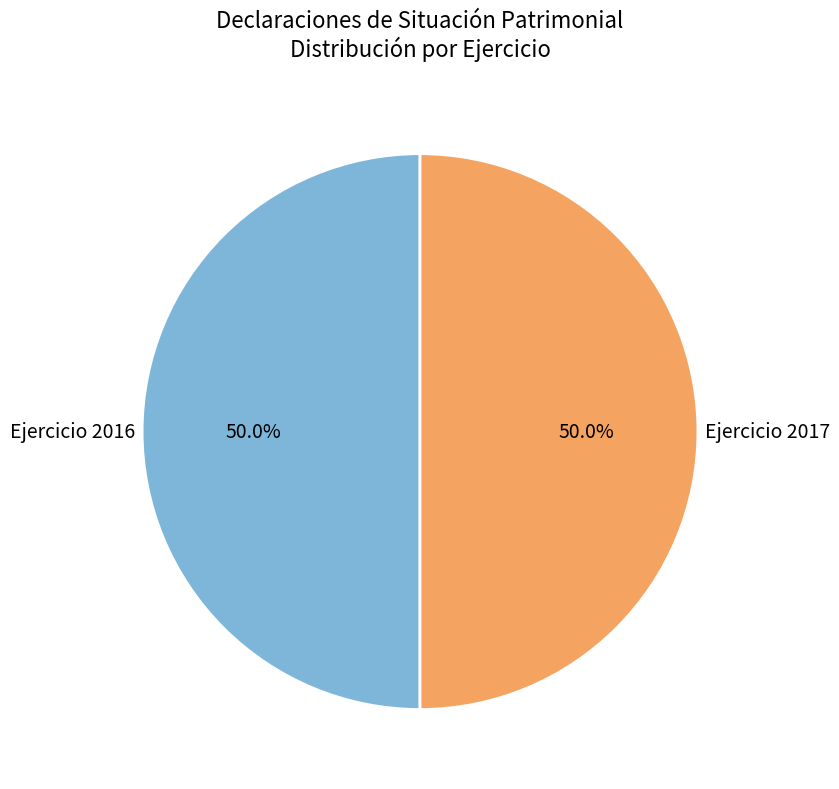

How many segments does this pie chart have?

2